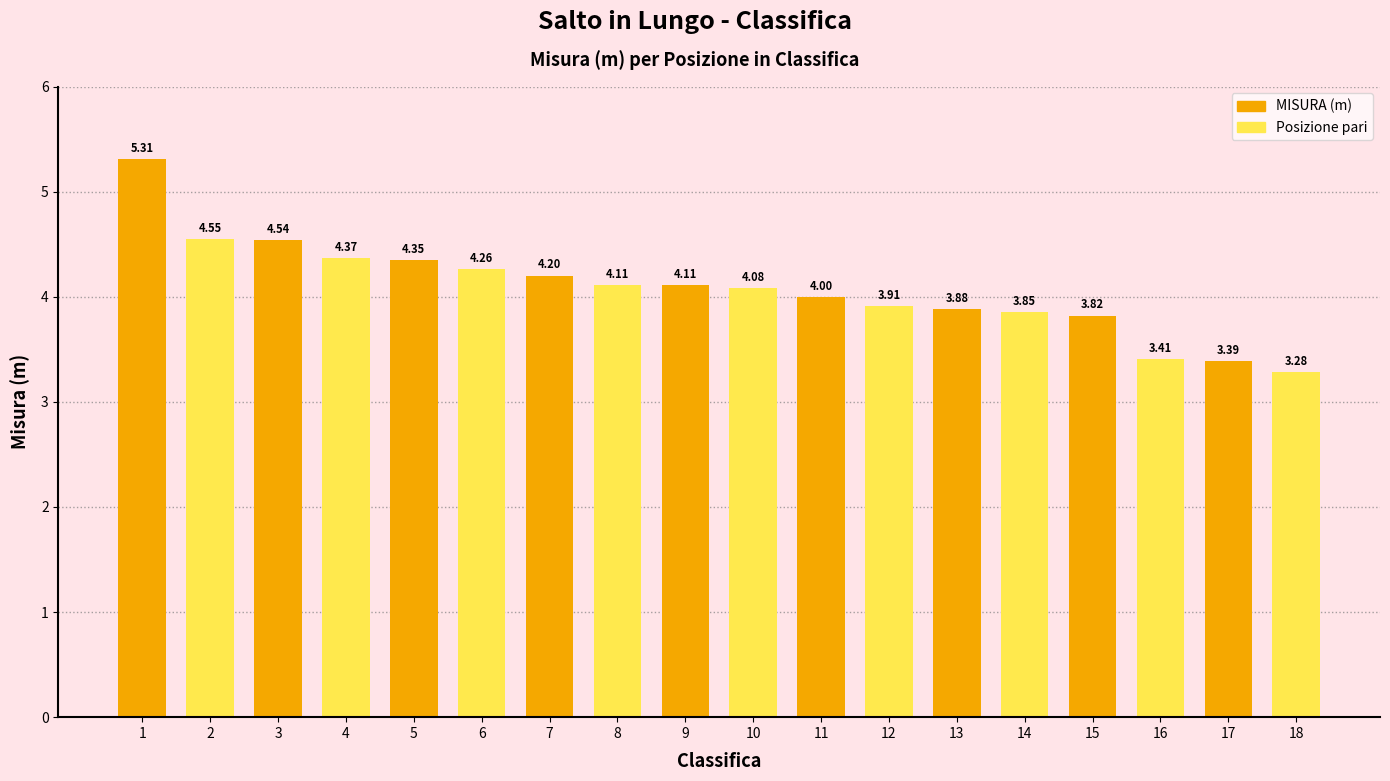

Count the number of data series in this chart.

1